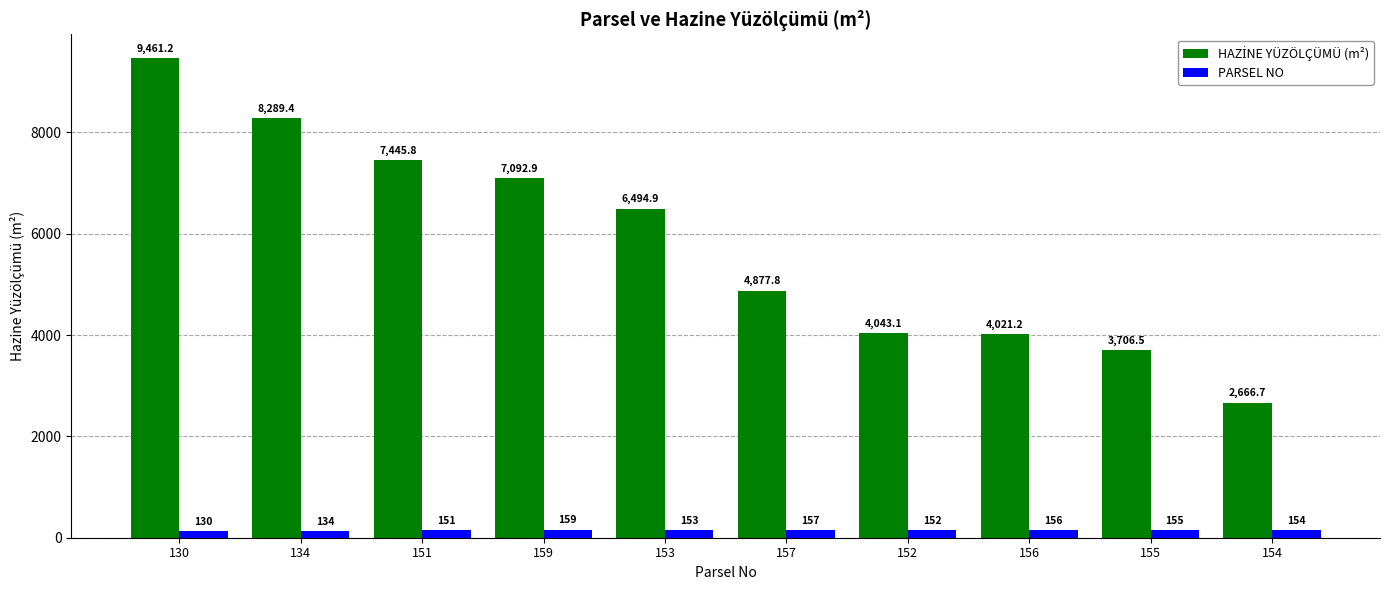

Which label corresponds to the smallest value in the chart?

130